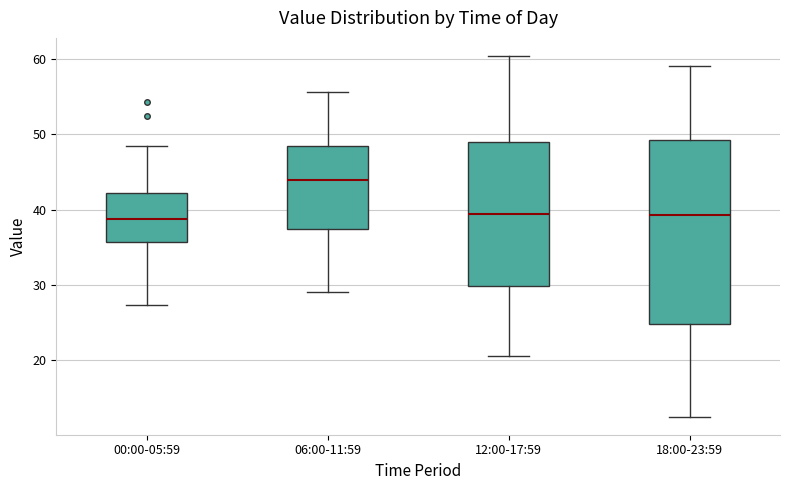

Comparing the boxes themselves (not the whiskers), which one is the tallest?

18:00-23:59